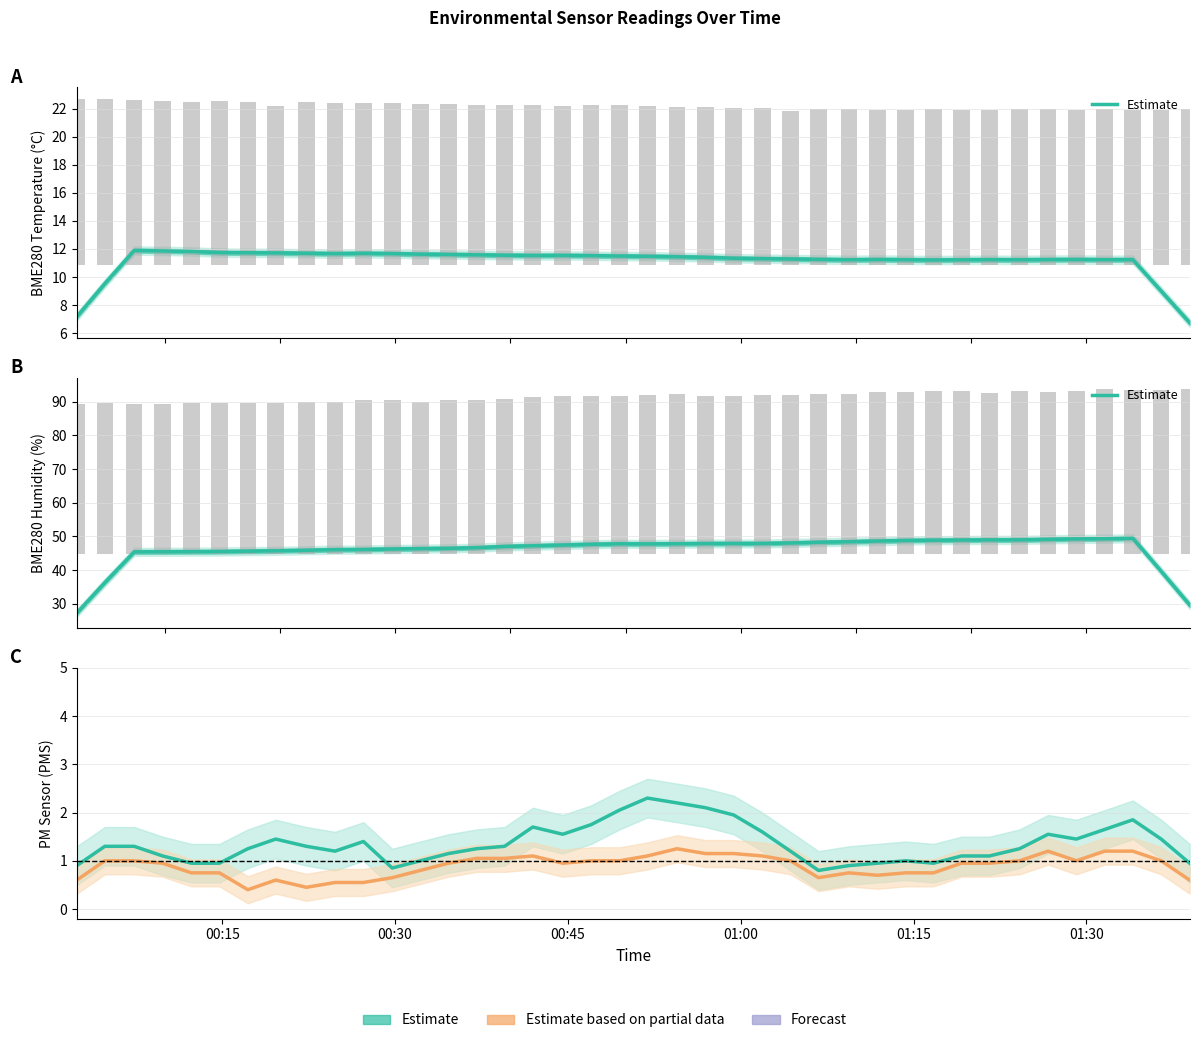

The PMS_P1 Estimate series shows 2.3 at 35. True or false?

False